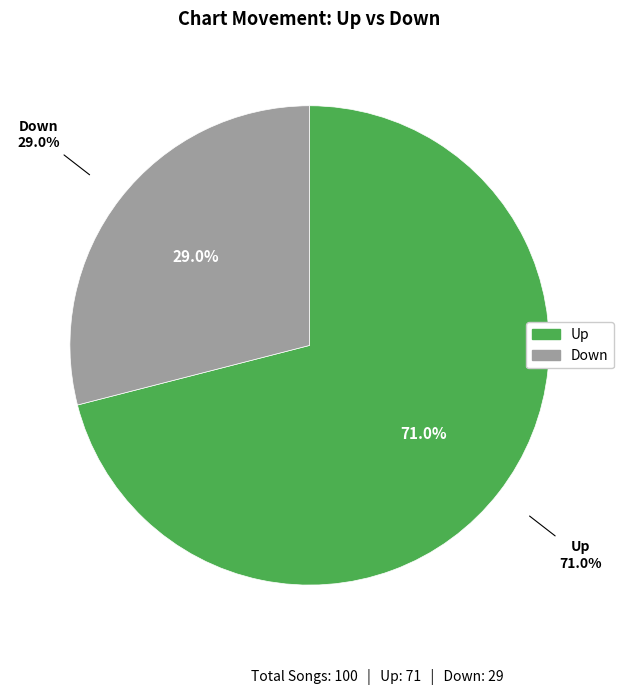

To the nearest percent, what is the combined percentage of up and down?

100%